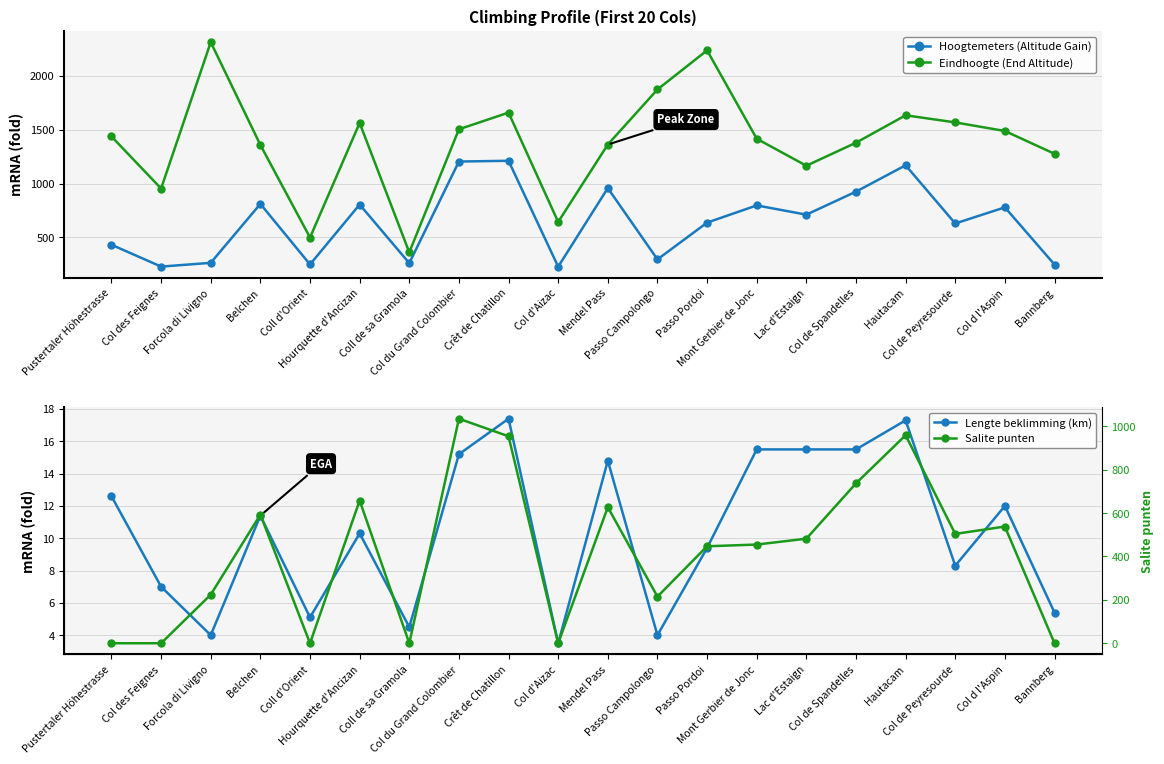

What is the difference between the highest and lowest values at Coll de sa Gramola?

360.0